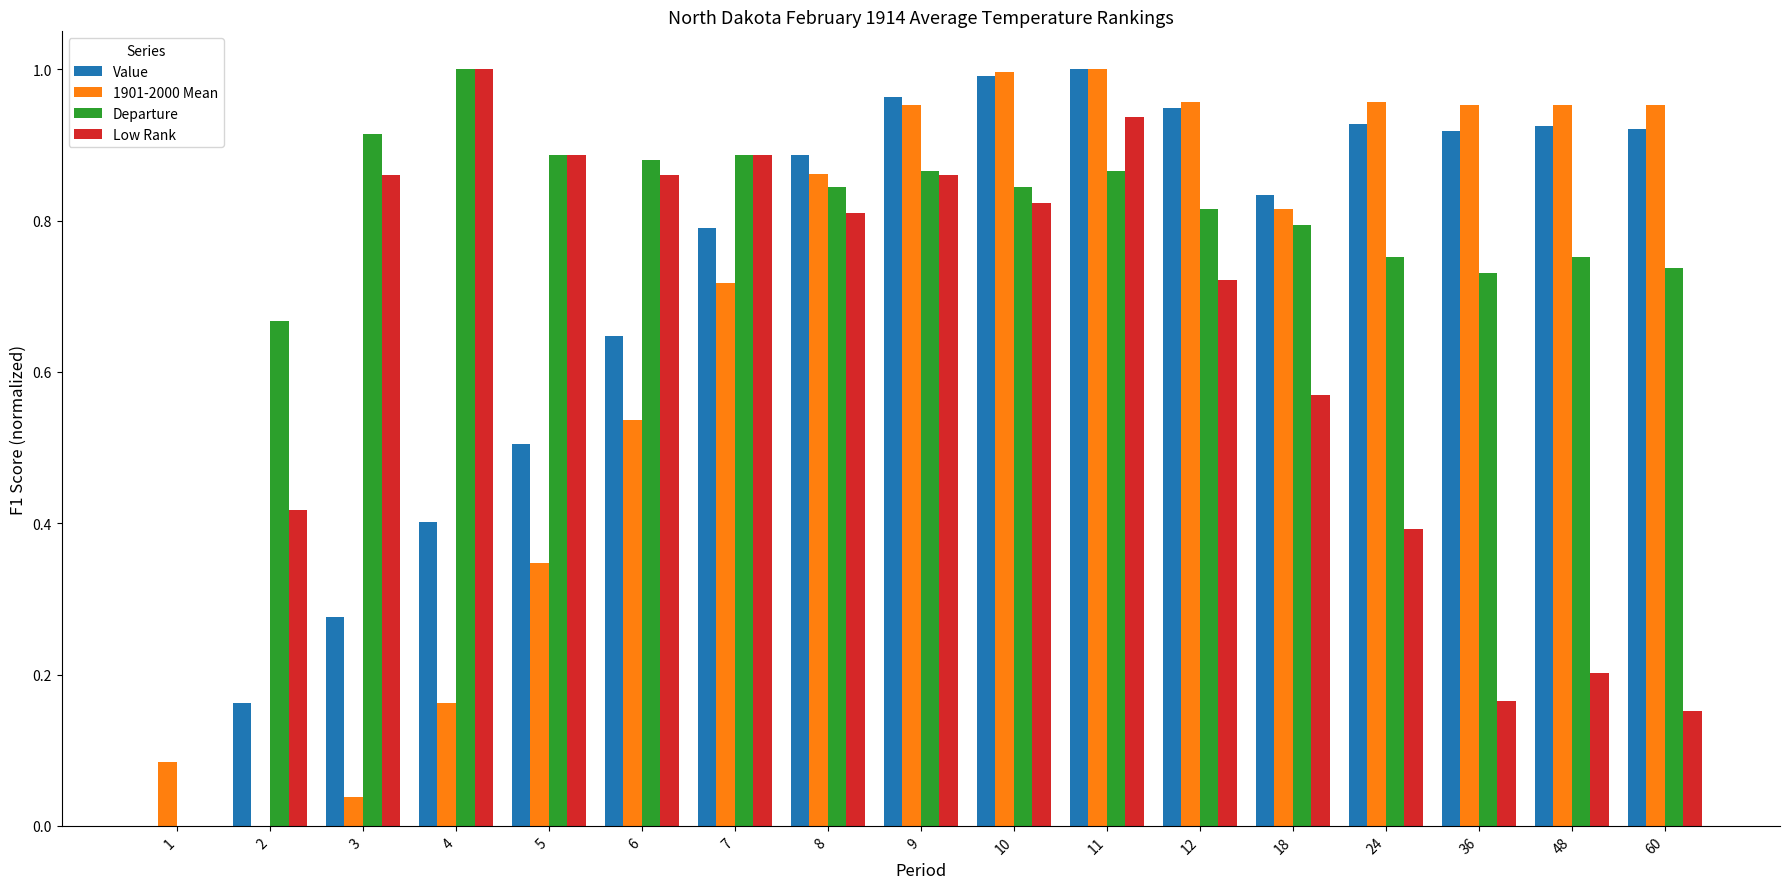

What is the sum of all Departure values?

13.2